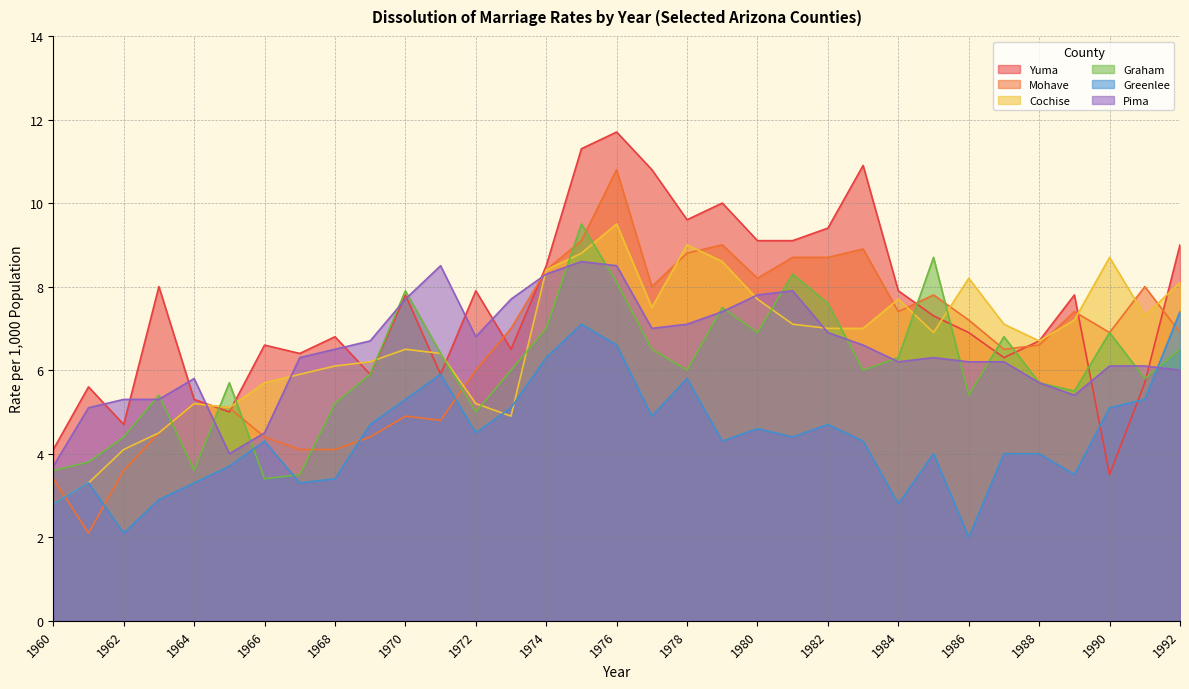

The Greenlee series shows 4.6 at 1980. True or false?

True